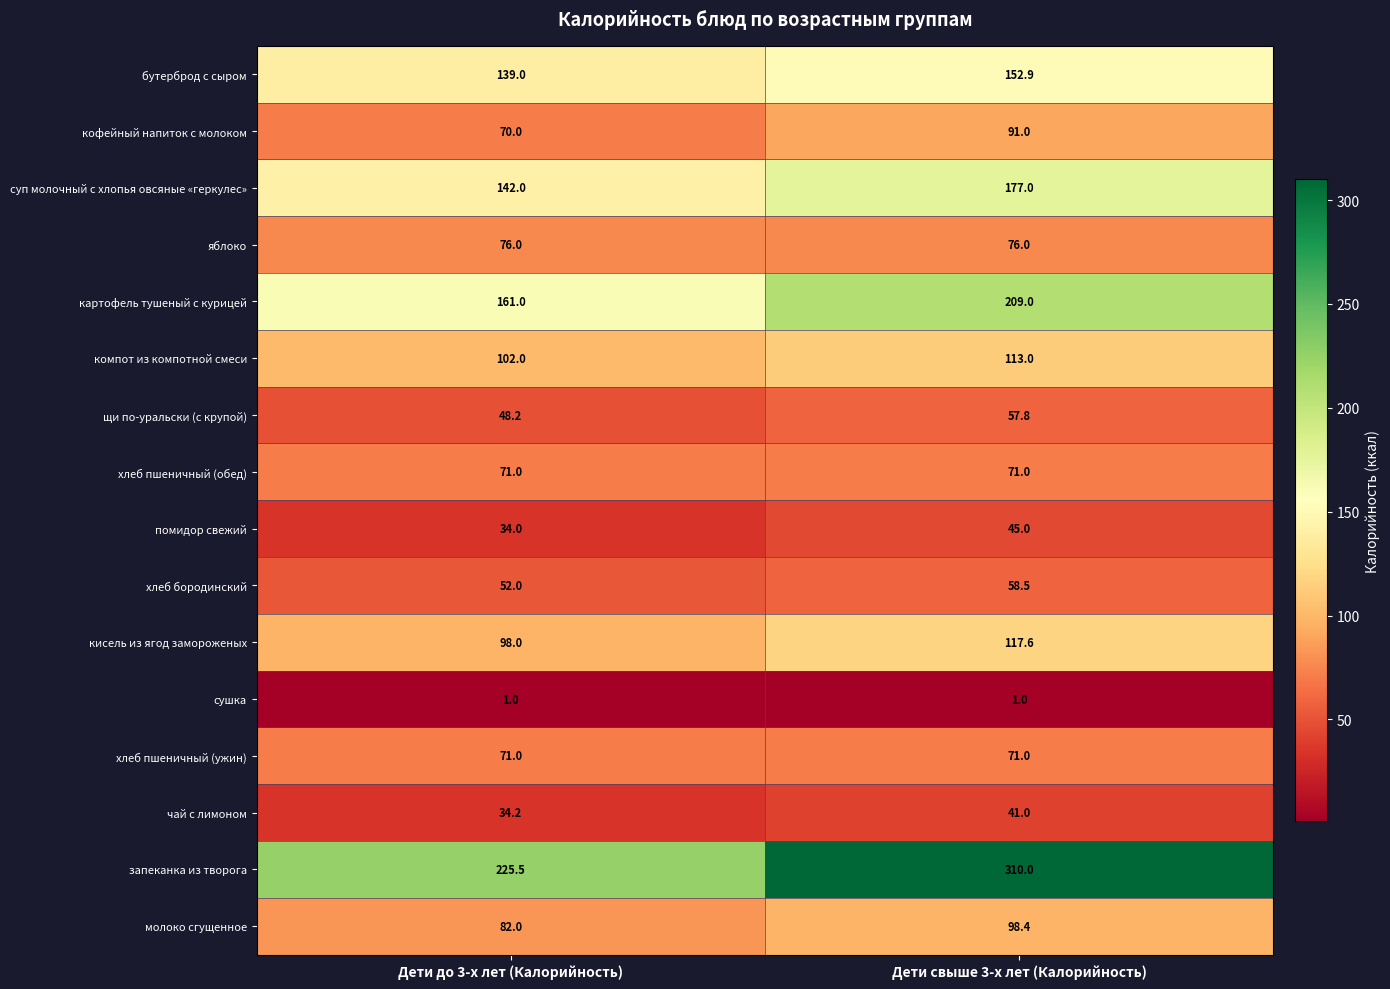

What is the maximum value for хлеб пшеничный (ужин)?

71.0